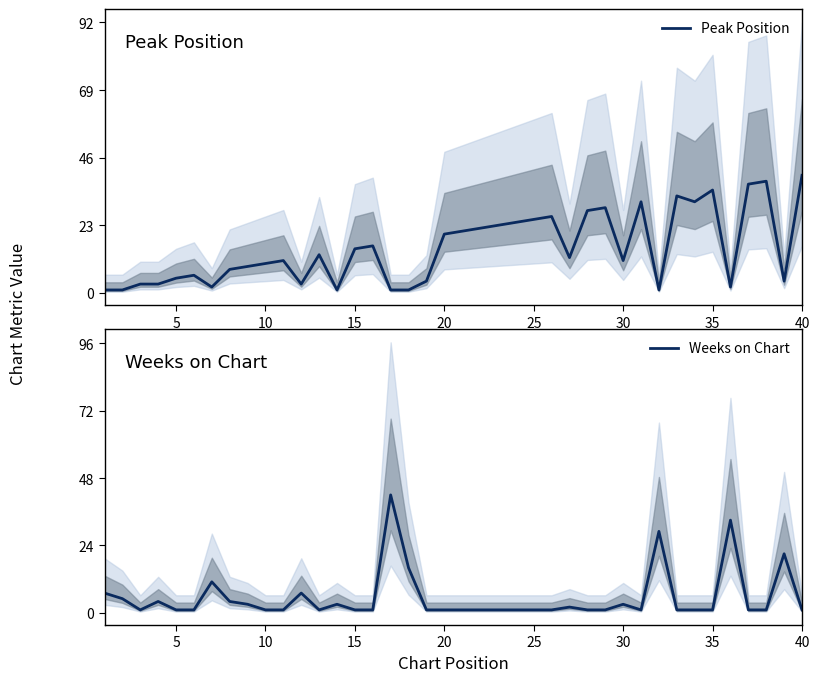

Which series has the widest spread of values?

Weeks on Chart